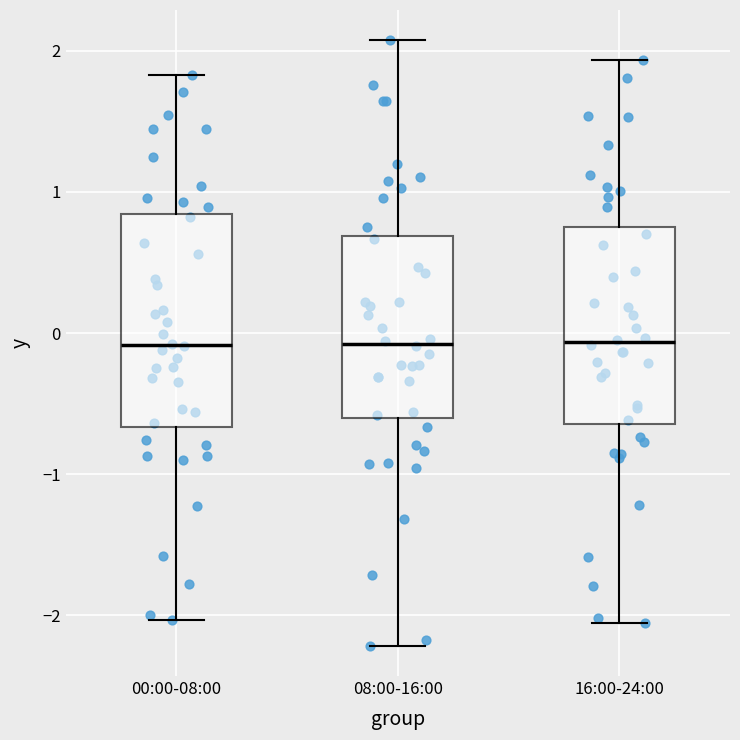

Where is the upper edge of the box for 08:00-16:00 on the y-axis? The values are not printed on the chart, so give them approximately, as read against the axis.

0.7